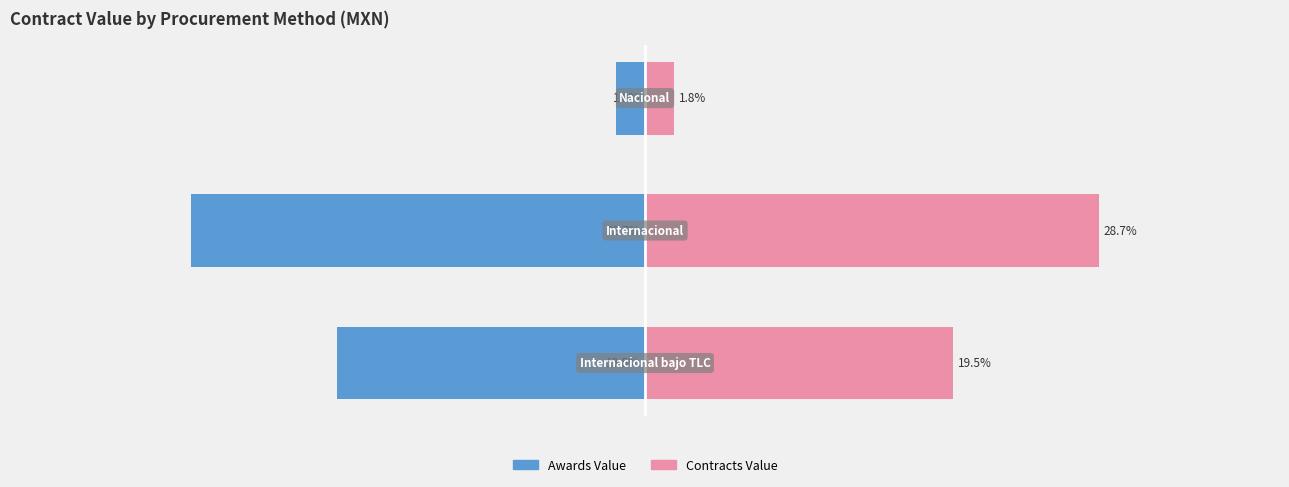

How many data points in Contracts Value are less than 19?

1